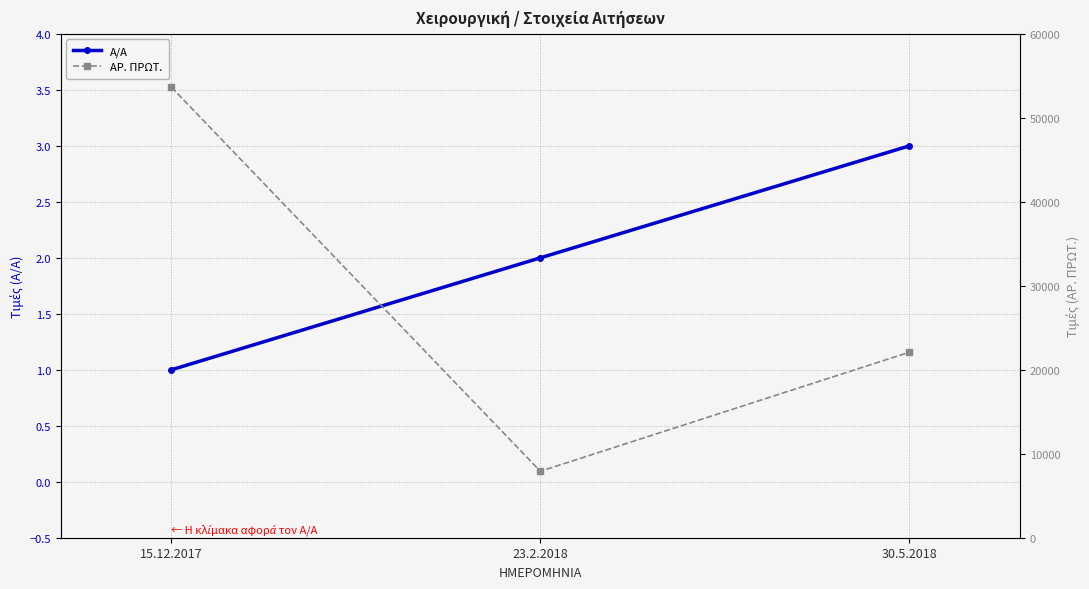

List the series in order of their overall mean, lowest first.

Α/Α, ΑΡ. ΠΡΩΤ.